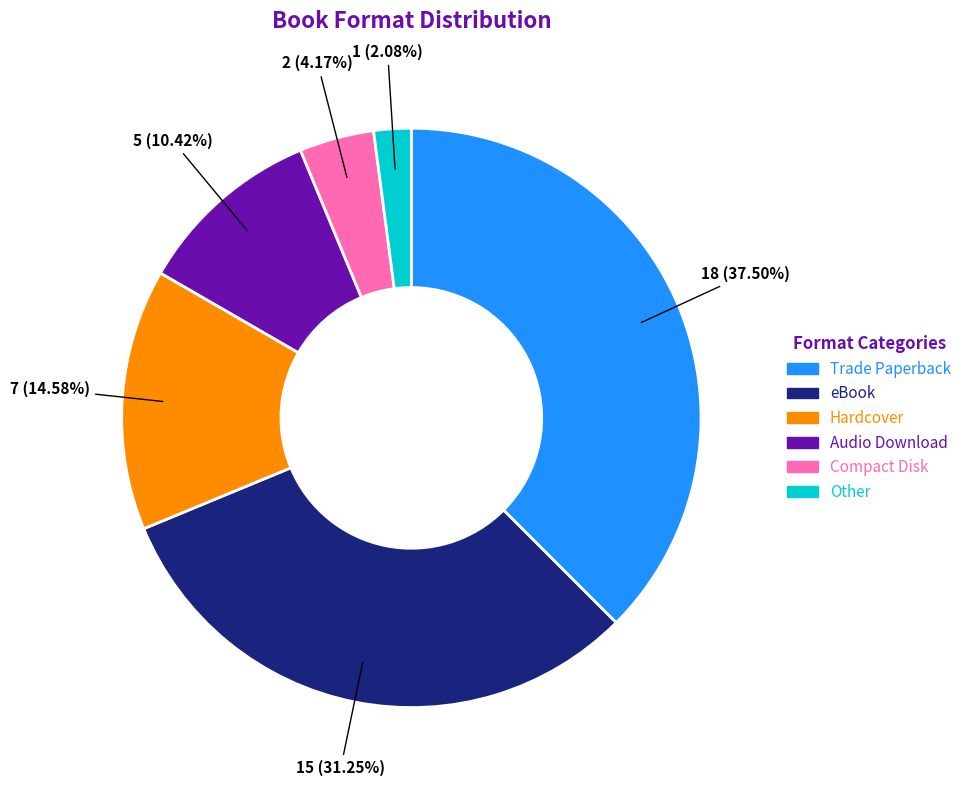

Is the sum of Compact Disk and Hardcover greater than half?

No